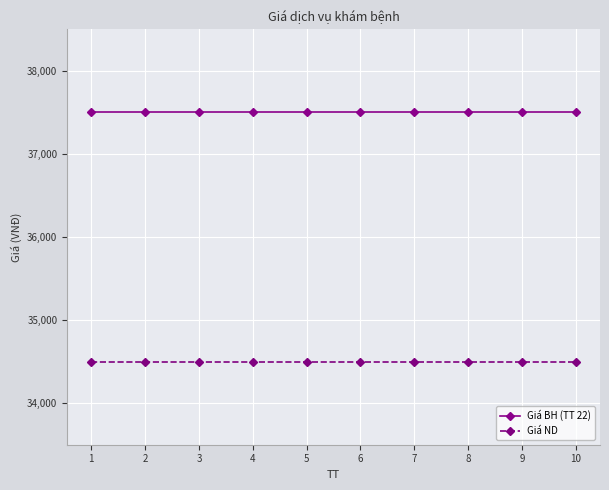

What is the value of the Giá ND point at the 9th from the left?

34500